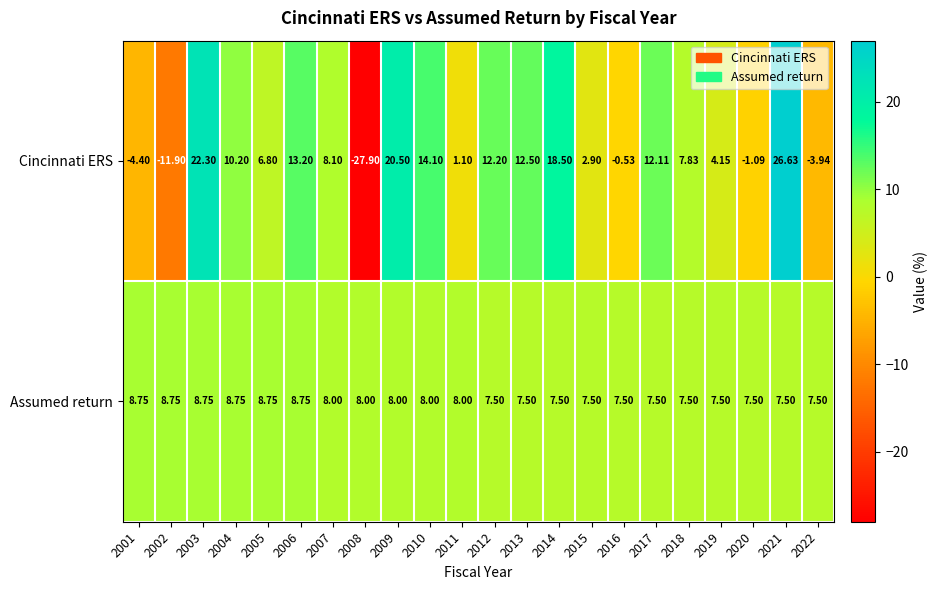

Rank the series by their average value, from lowest to highest.

Cincinnati ERS, Assumed return